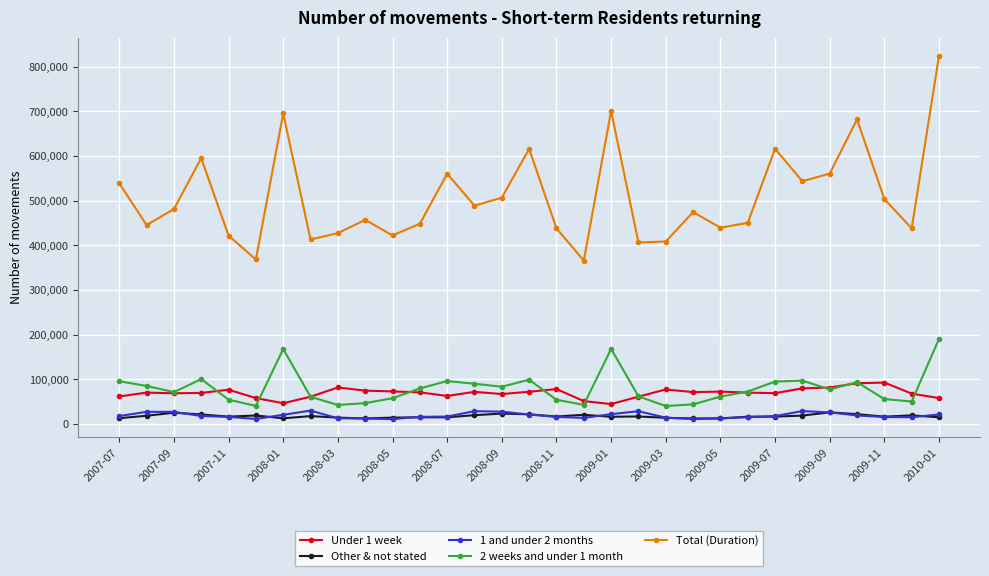

What is the value of the 2 weeks and under 1 month point at the 15th from the left?

83280